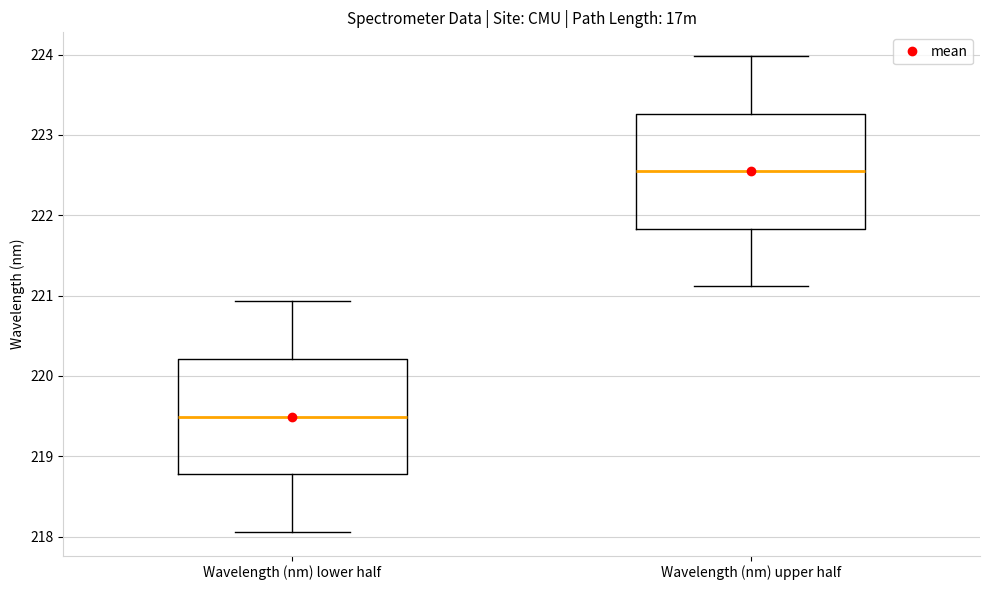

Which box has the highest median line?

Wavelength (nm) upper half